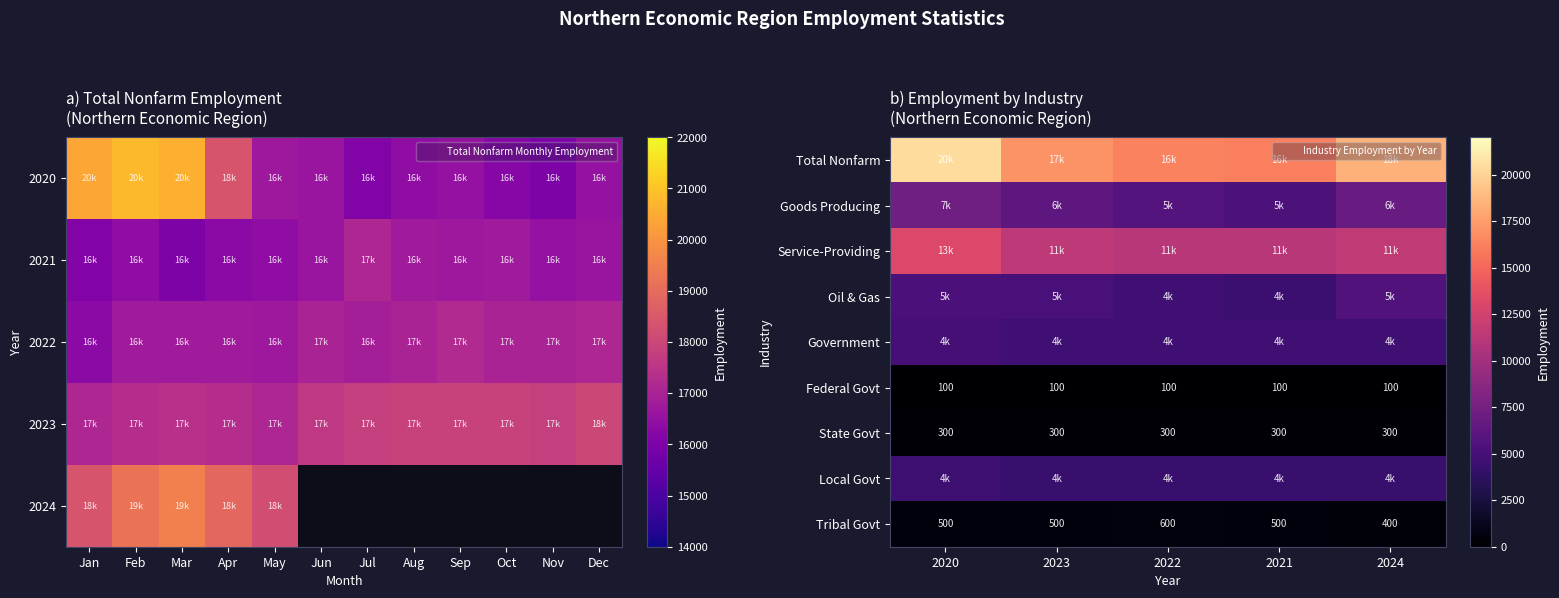

The State Govt series shows 70 at 2023. True or false?

False